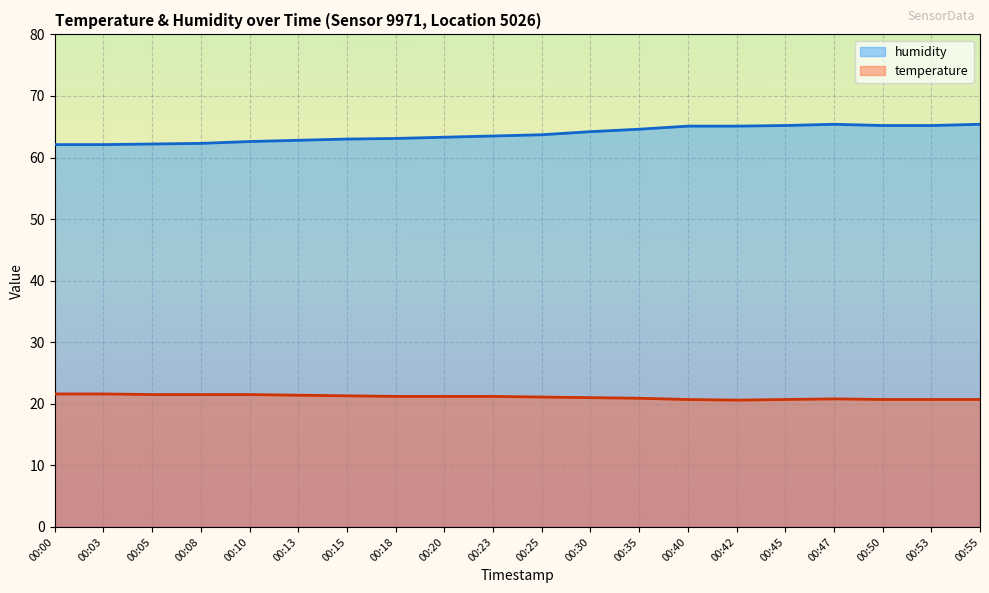

Rank the series at 00:53 from lowest to highest value.

temperature, humidity